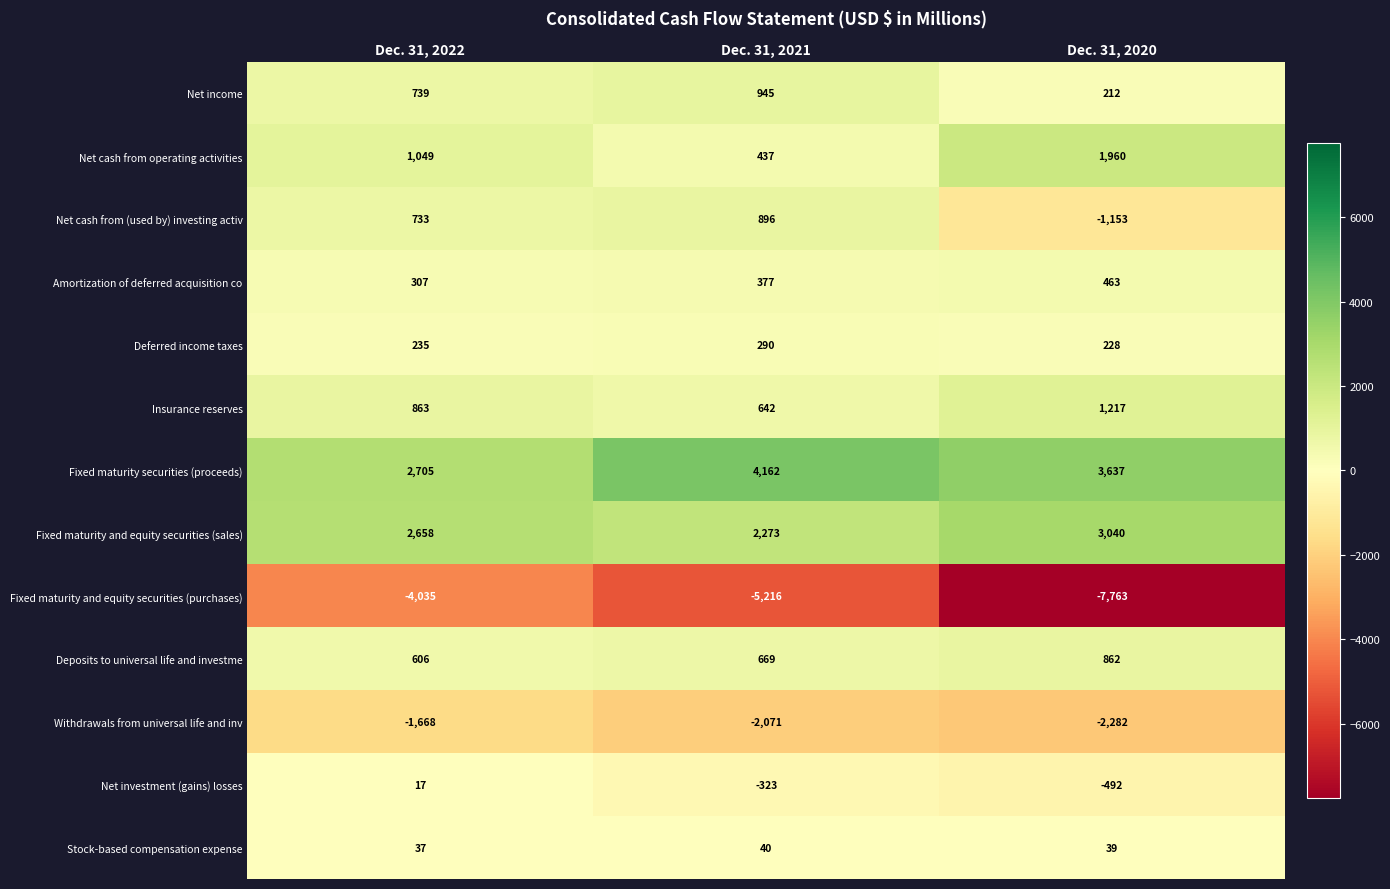

Which category has the lowest value in the Deferred income taxes series?

Dec. 31, 2020